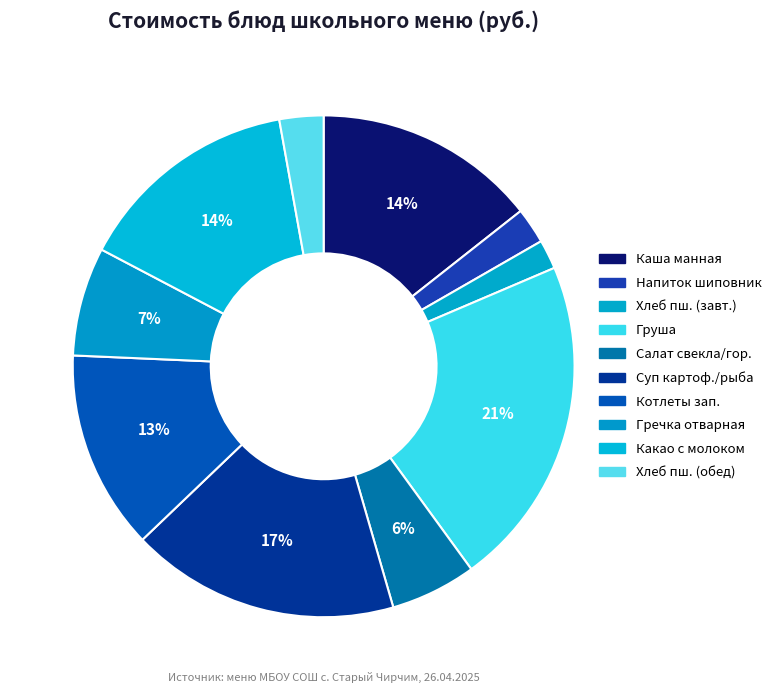

To the nearest percent, what percentage of the pie is Какао с молоком?

14%